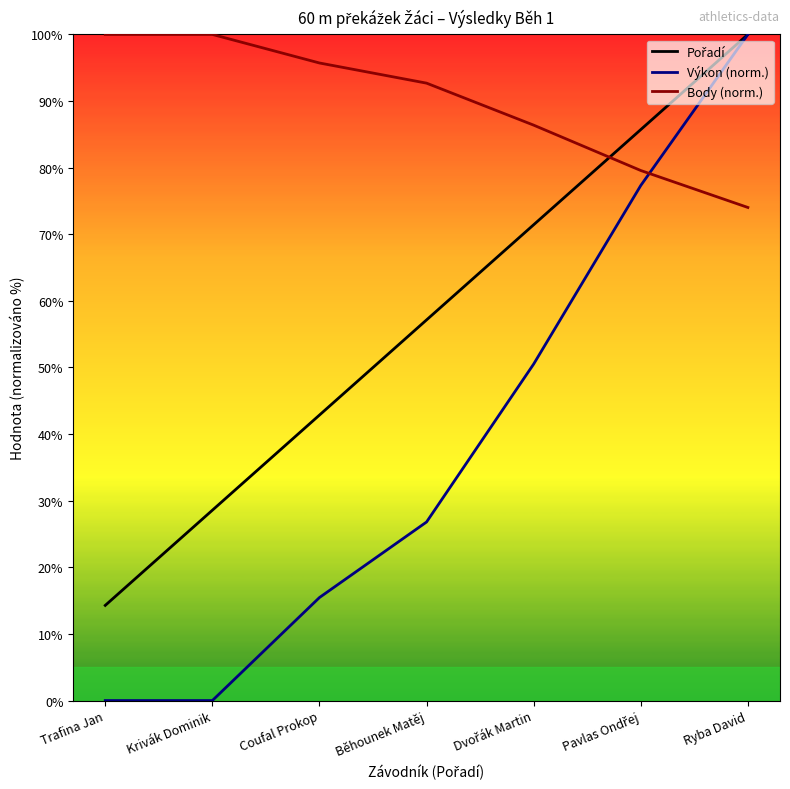

How many intersections are there between Body (norm.) and Výkon (norm.)?

1